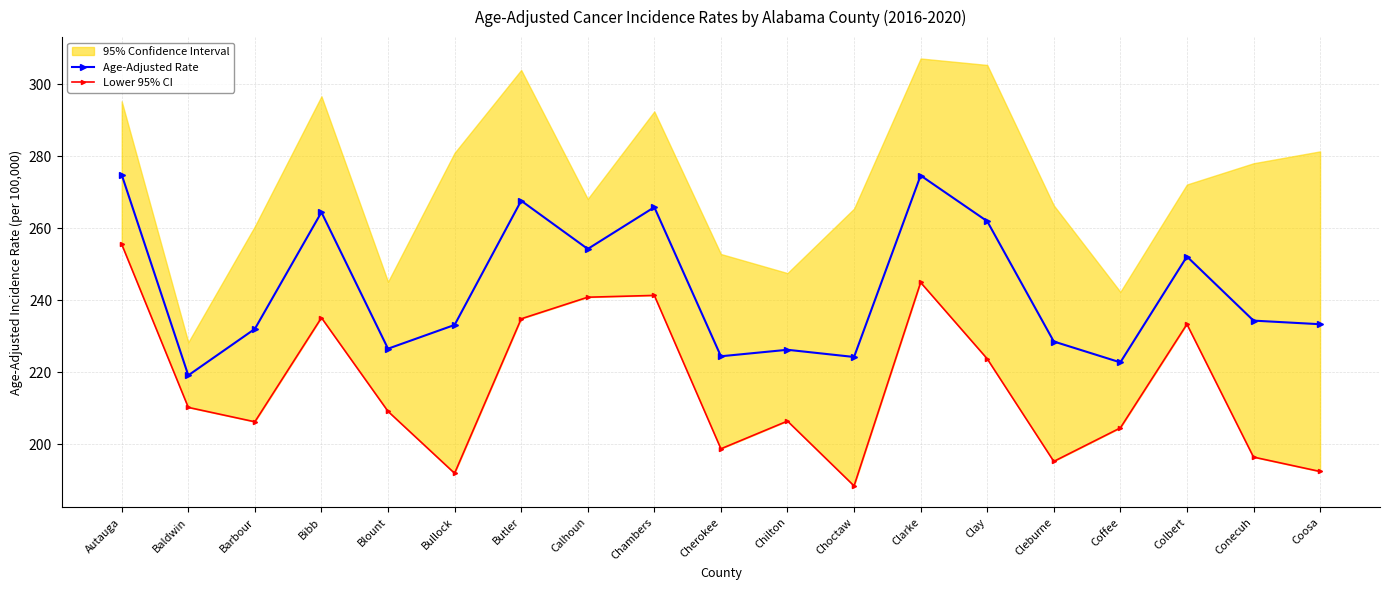

True or false: Lower 95% CI and Age-Adjusted Rate cross at least once.

False